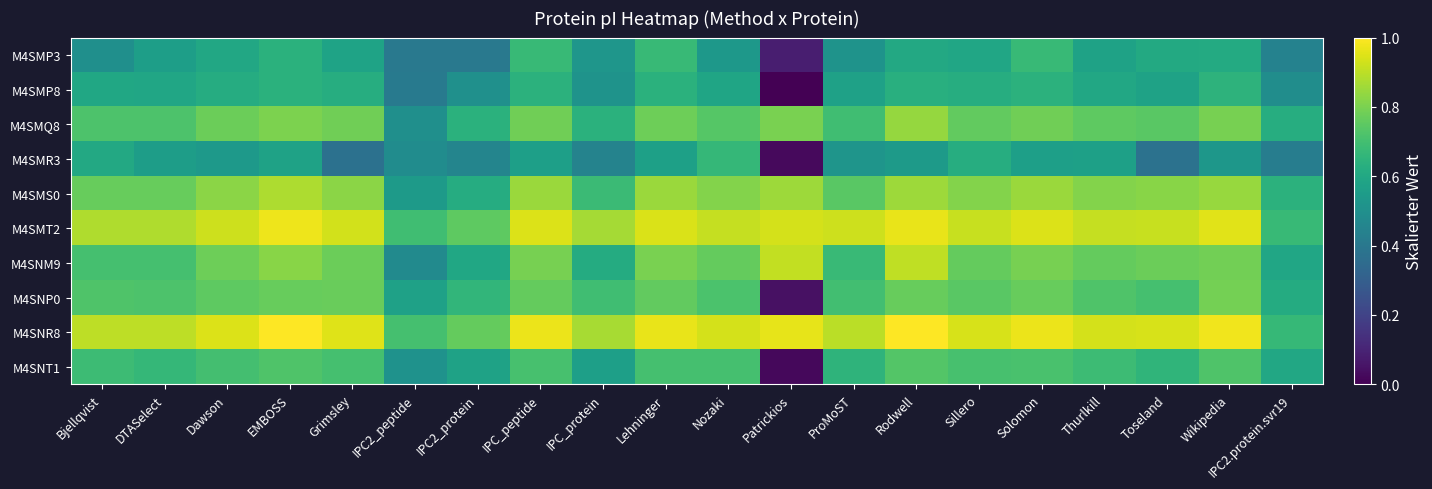

At how many categories does at least one series exceed 0?

20